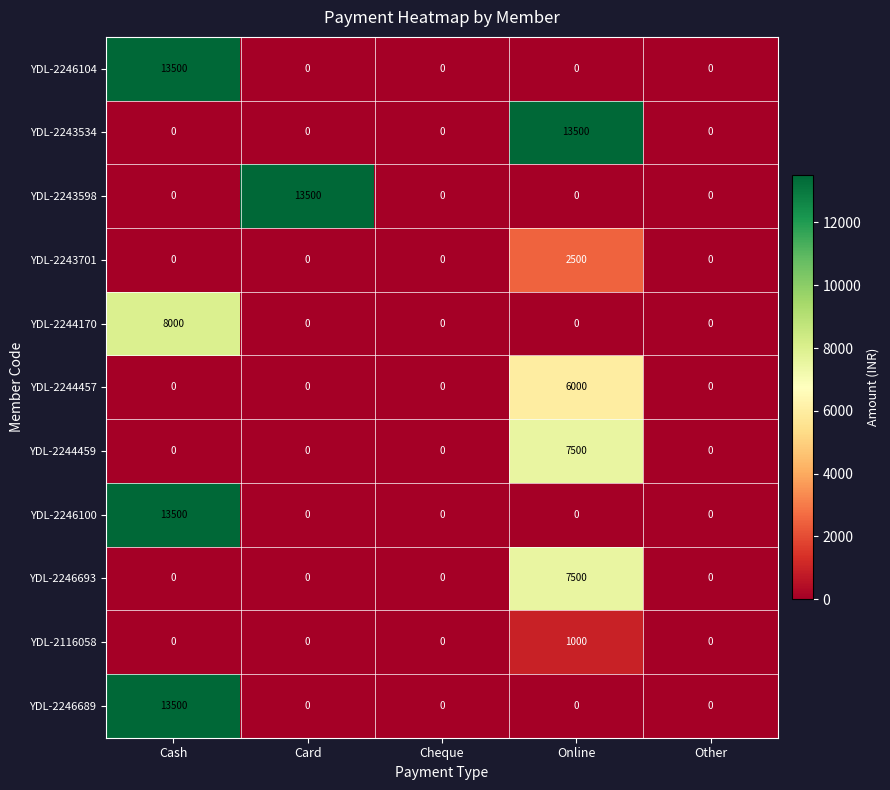

Between Card and Other, which series saw the biggest shift?

YDL-2243598